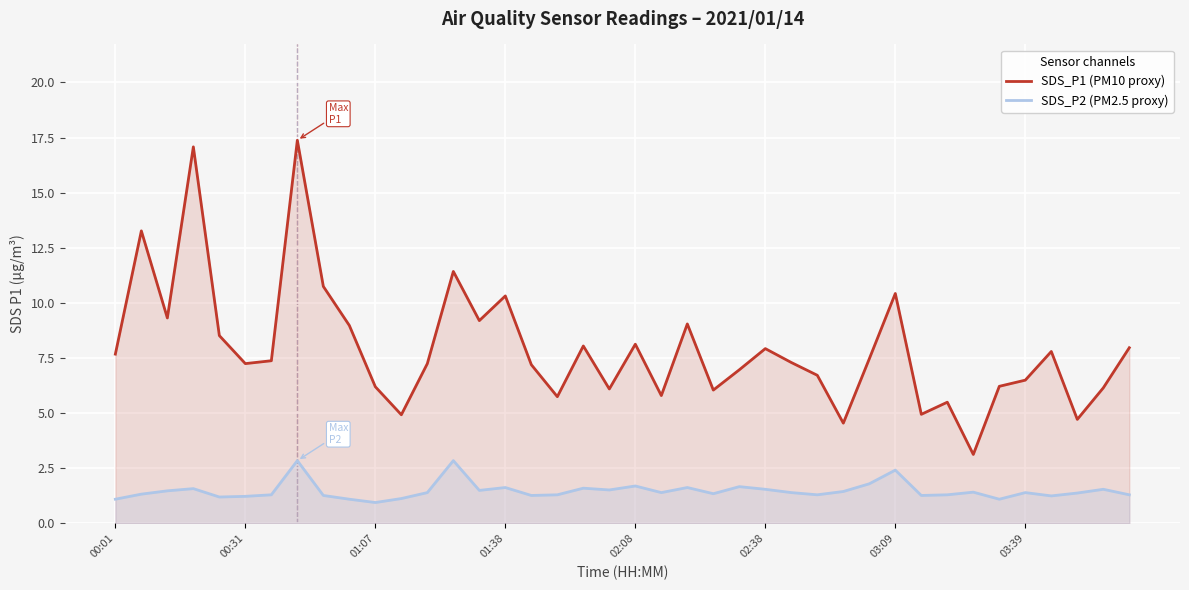

Where does the SDS_P2 (PM2.5 proxy) series first go above 1?

00:01